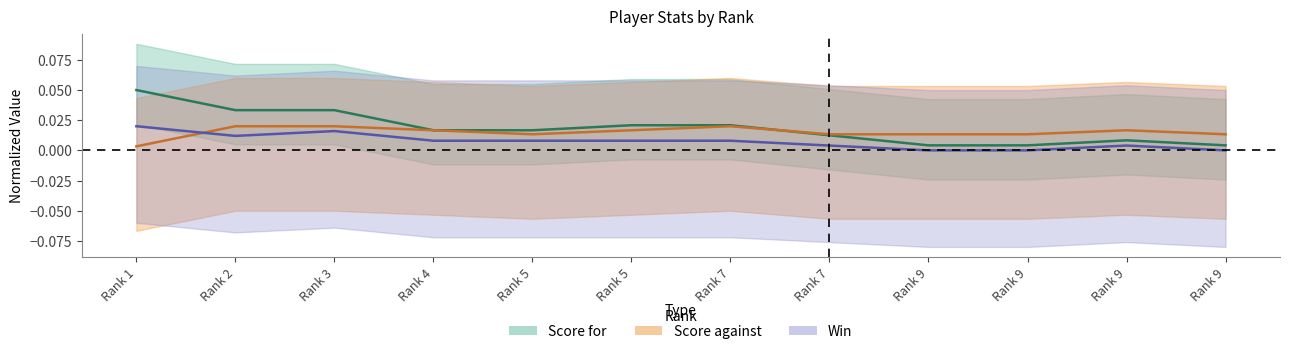

Reading left to right, transcribe all the data shown in this chart.

Score for: 0.1	0.0	0.0	0.0	0.0	0.0	0.0	0.0	0.0	0.0	0.0	0.0
Score against: 0.0	0.0	0.0	0.0	0.0	0.0	0.0	0.0	0.0	0.0	0.0	0.0
Win: 0.0	0.0	0.0	0.0	0.0	0.0	0.0	0.0	0.0	0.0	0.0	0.0